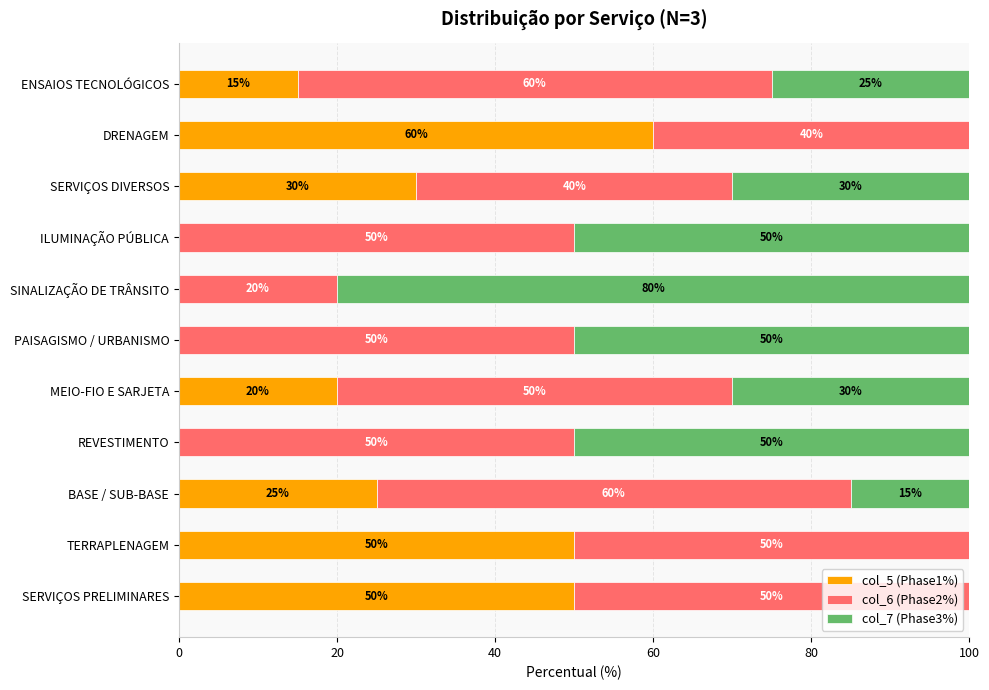

What is the approximate value of col_5 (Phase1%) at TERRAPLENAGEM?

50